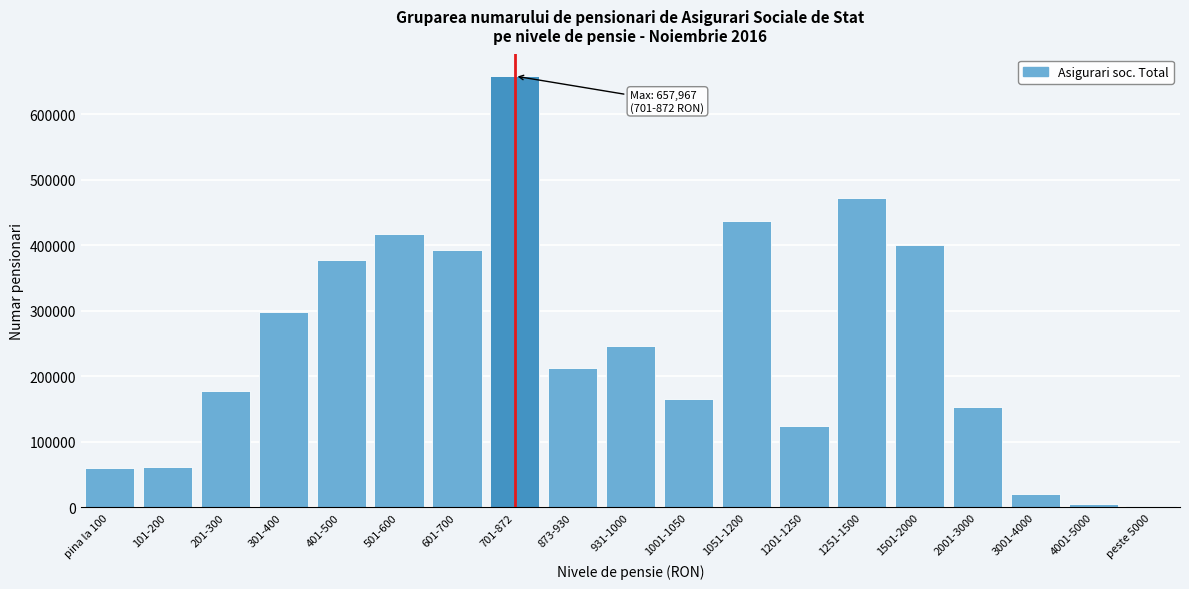

Is it true that the value at 701-872 is 368465?

False